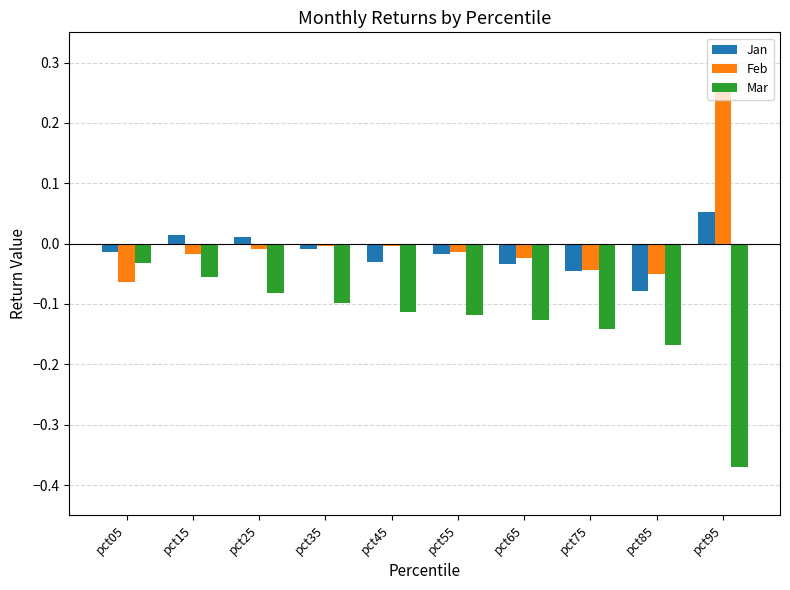

What is the sum of all Mar values?

-1.3